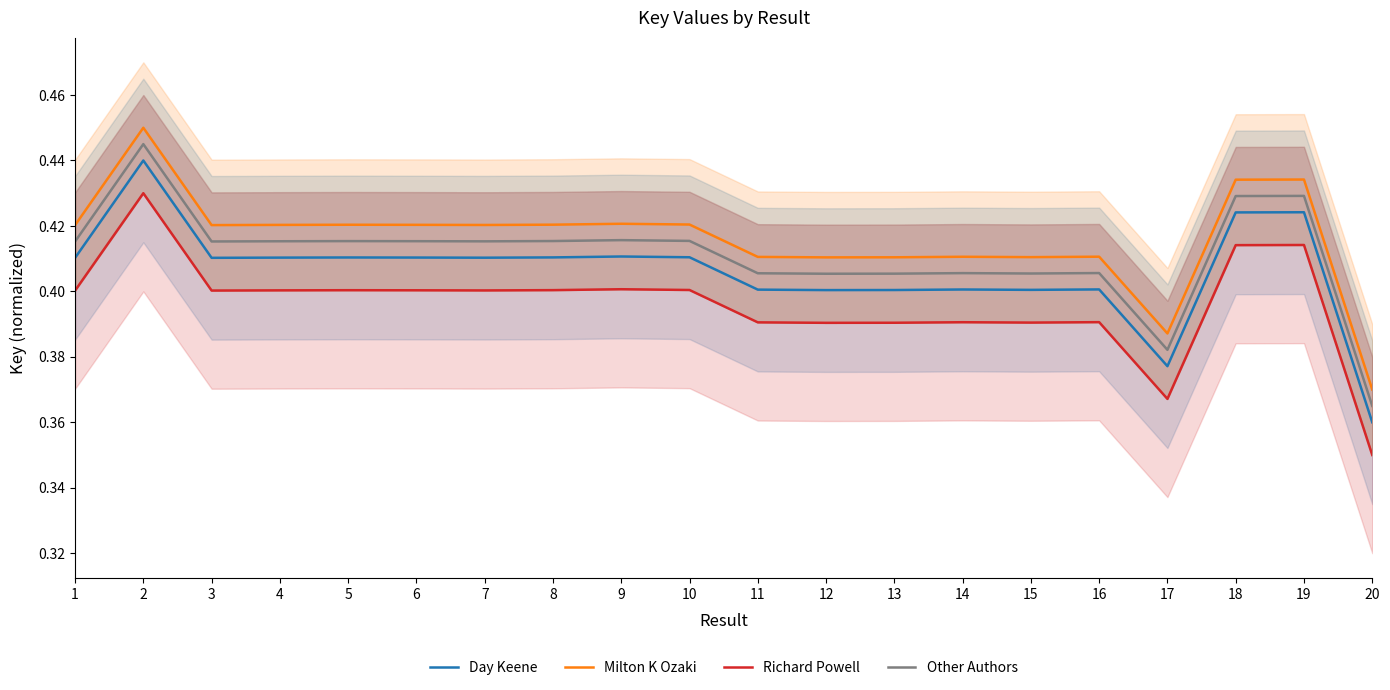

What is the minimum value for Milton K Ozaki?

0.4